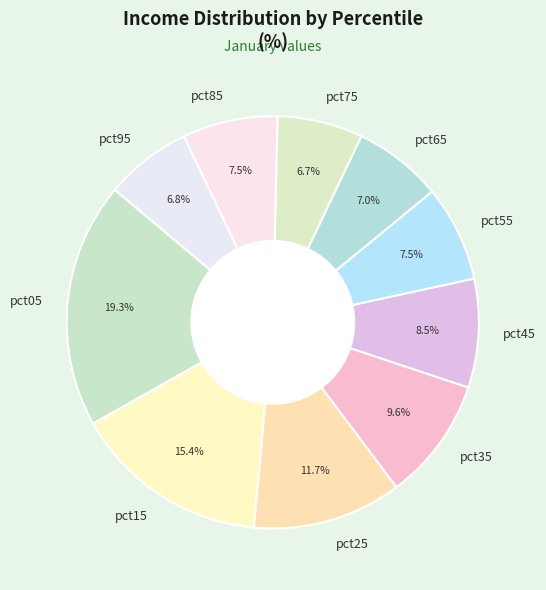

Which slice is the largest?

pct05